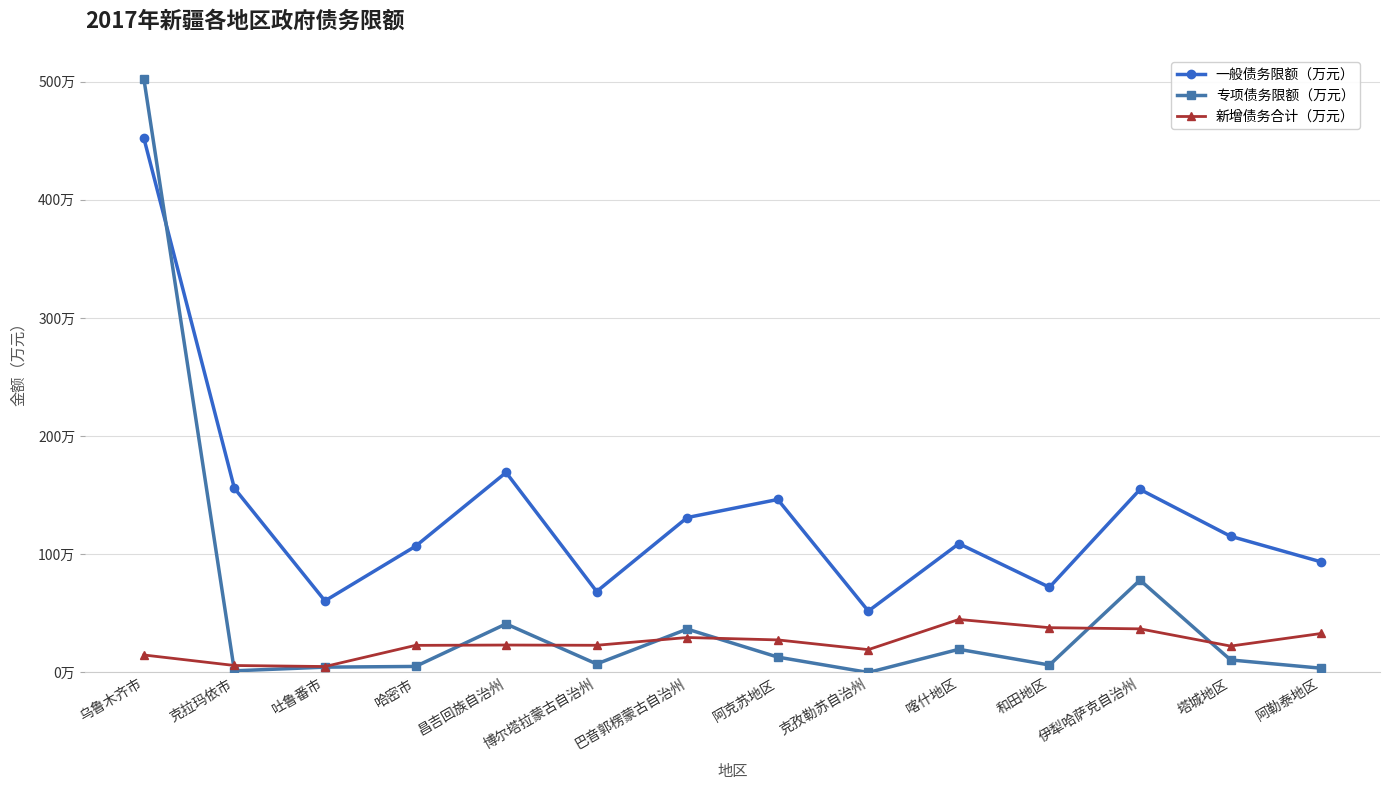

What is the maximum value for 新增债务合计（万元）?

448600